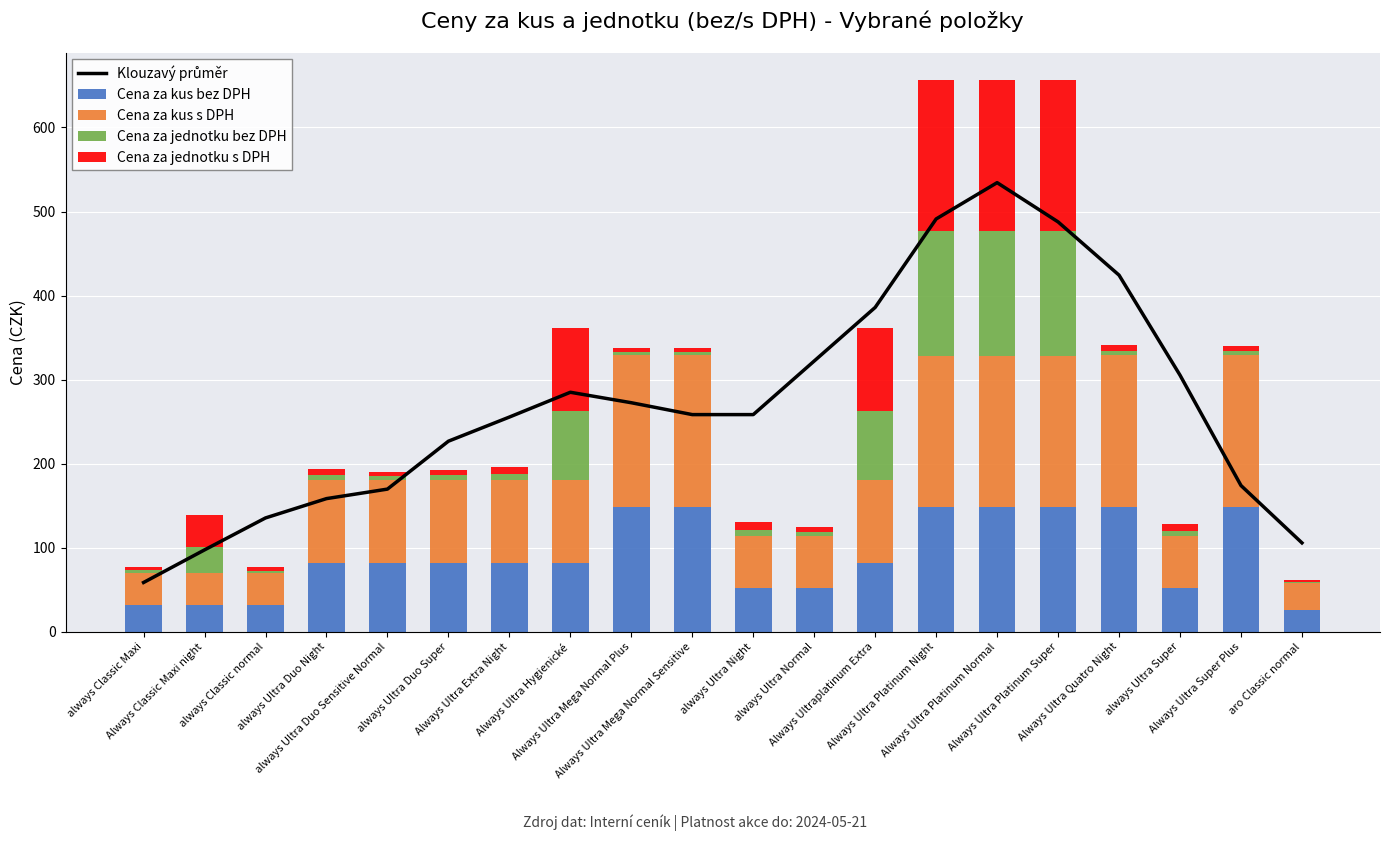

Is the value of Cena za jednotku bez DPH at always Ultra Duo Night greater than the value of Cena za kus bez DPH at always Ultra Normal?

No